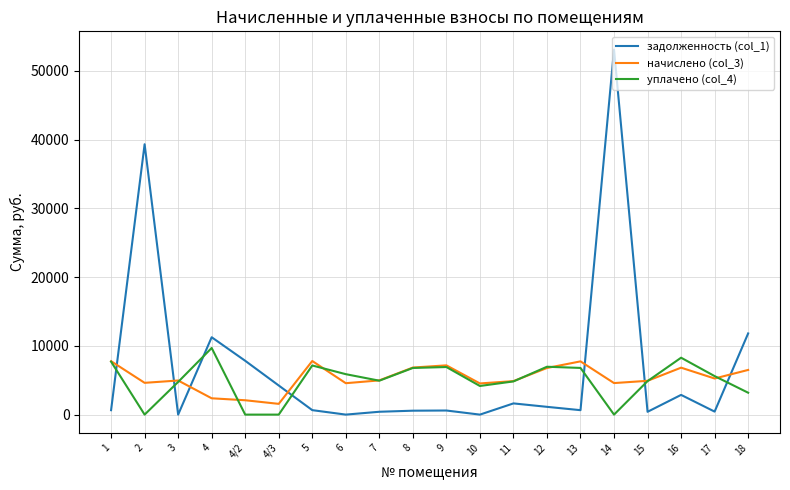

Where do начислено (col_3) and задолженность (col_1) first cross each other?

1 and 2